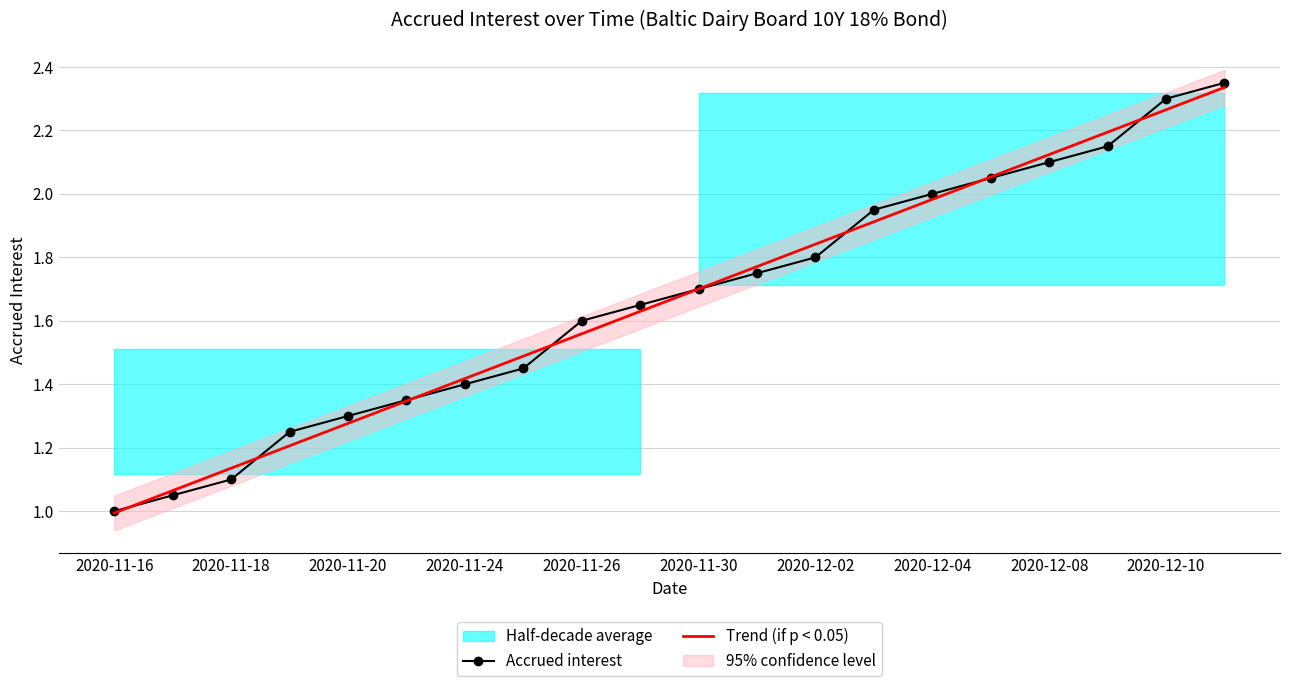

What is the sum of all Trend (if p < 0.05) values?

33.3